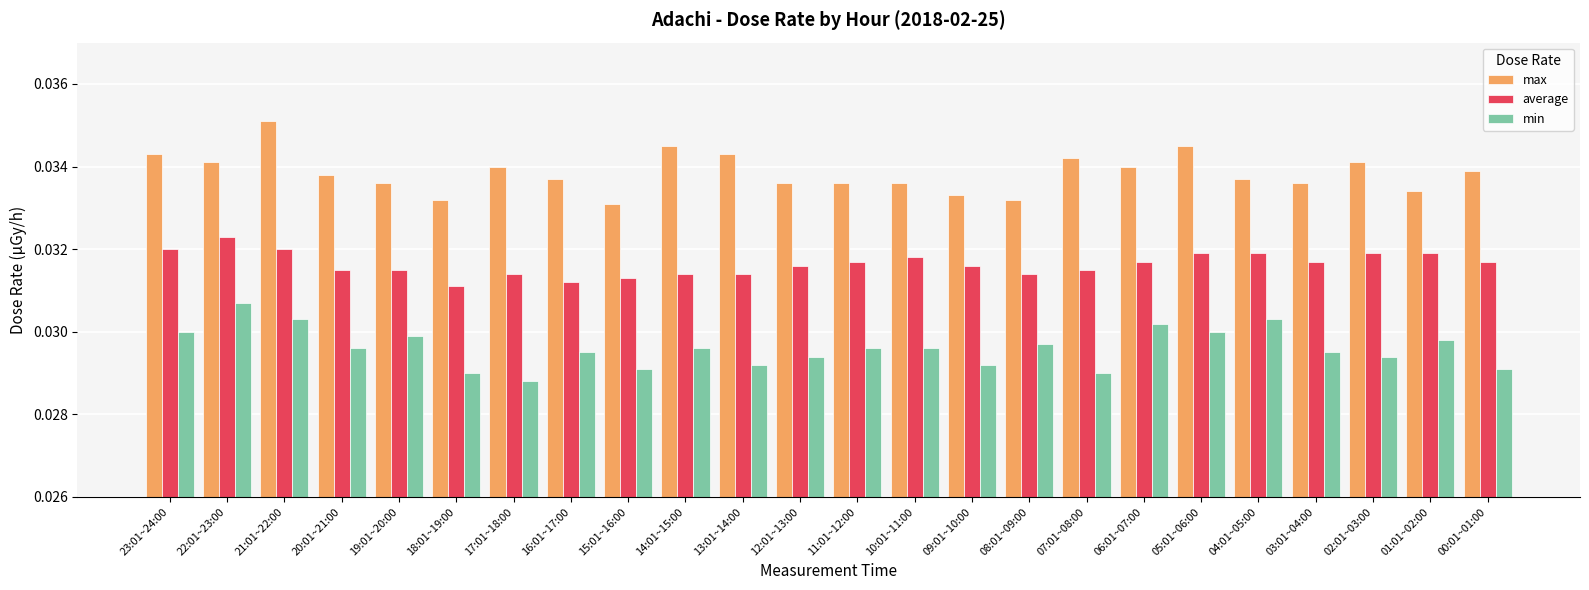

Which category has the highest value across all series?

21:01~22:00